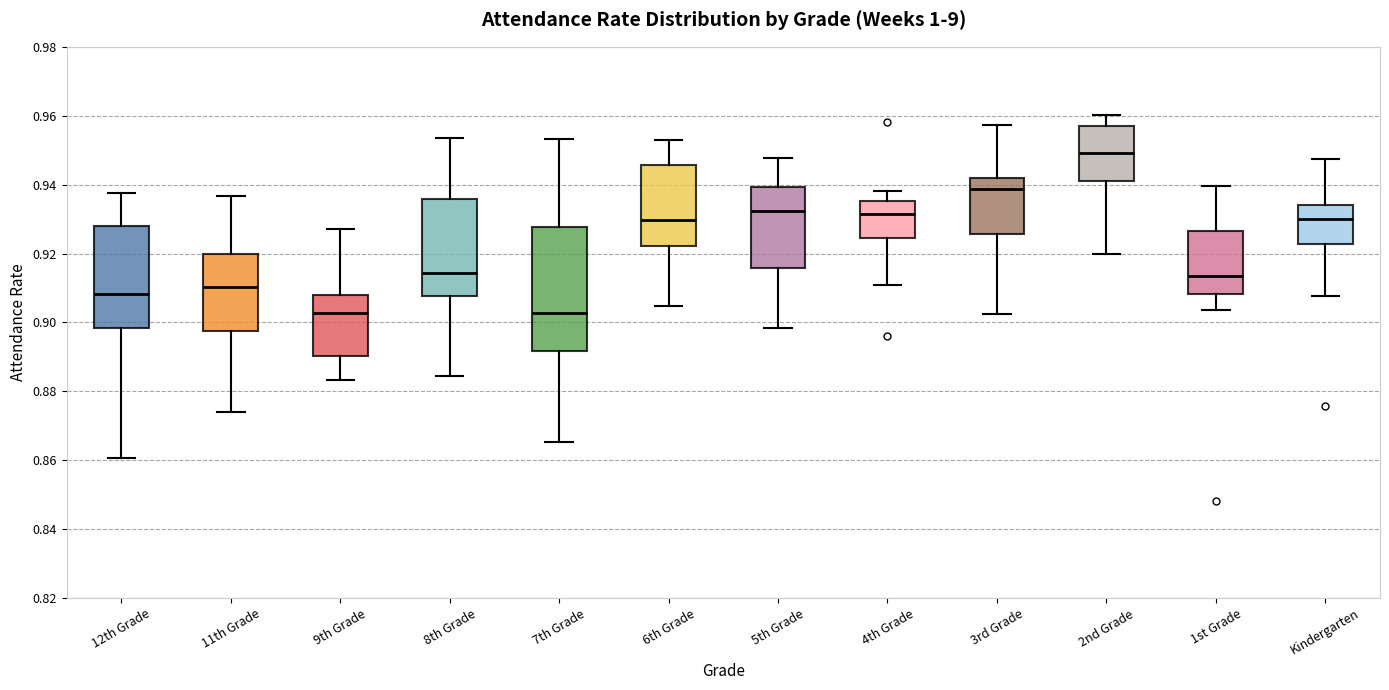

Reading left to right, transcribe this box plot: for each box, give where its median line is, the range the box spans, and where its two whiskers end, as read against the y-axis. The values are not printed on the chart, so give them approximately, as read against the axis.

12th Grade: median 0.908, box 0.898 to 0.928, whiskers 0.860 to 0.938
11th Grade: median 0.910, box 0.898 to 0.920, whiskers 0.874 to 0.936
9th Grade: median 0.902, box 0.890 to 0.908, whiskers 0.884 to 0.928
8th Grade: median 0.914, box 0.908 to 0.936, whiskers 0.884 to 0.954
7th Grade: median 0.902, box 0.892 to 0.928, whiskers 0.866 to 0.954
6th Grade: median 0.930, box 0.922 to 0.946, whiskers 0.904 to 0.954
5th Grade: median 0.932, box 0.916 to 0.940, whiskers 0.898 to 0.948
4th Grade: median 0.932, box 0.924 to 0.936, whiskers 0.912 to 0.938
3rd Grade: median 0.938, box 0.926 to 0.942, whiskers 0.902 to 0.958
2nd Grade: median 0.950, box 0.942 to 0.958, whiskers 0.920 to 0.960
1st Grade: median 0.914, box 0.908 to 0.926, whiskers 0.904 to 0.940
Kindergarten: median 0.930, box 0.922 to 0.934, whiskers 0.908 to 0.948